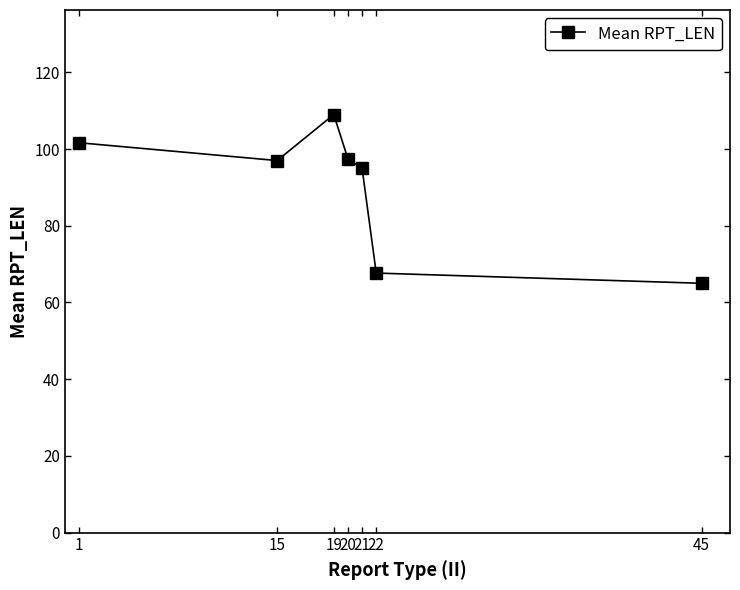

How many series are shown in this chart?

1